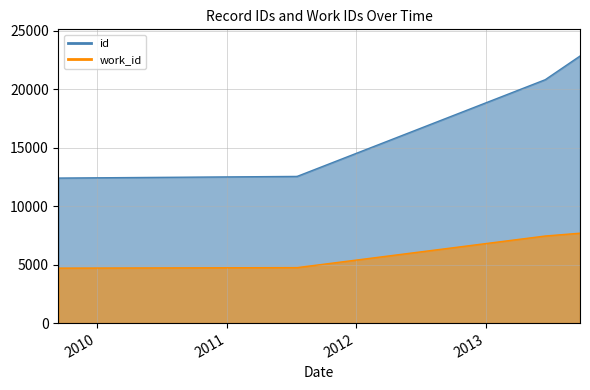

What is the minimum value shown in the chart?

4701